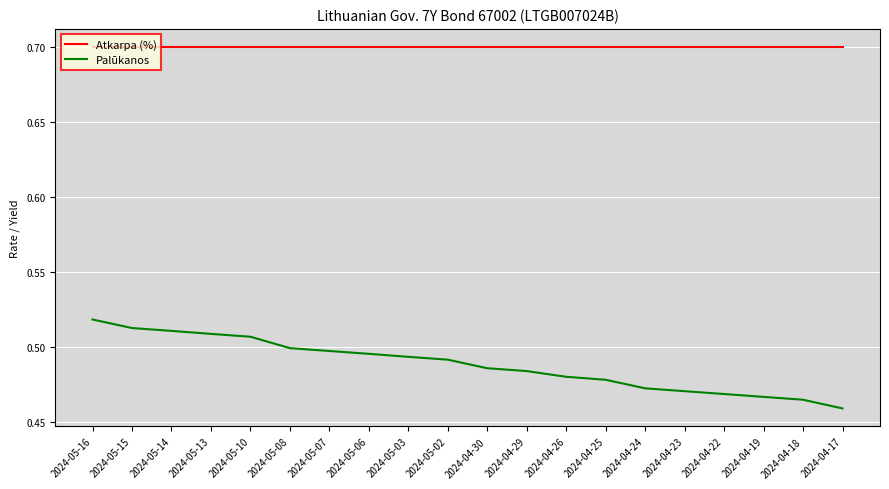

At which category is the sum across all series the highest?

2024-05-16